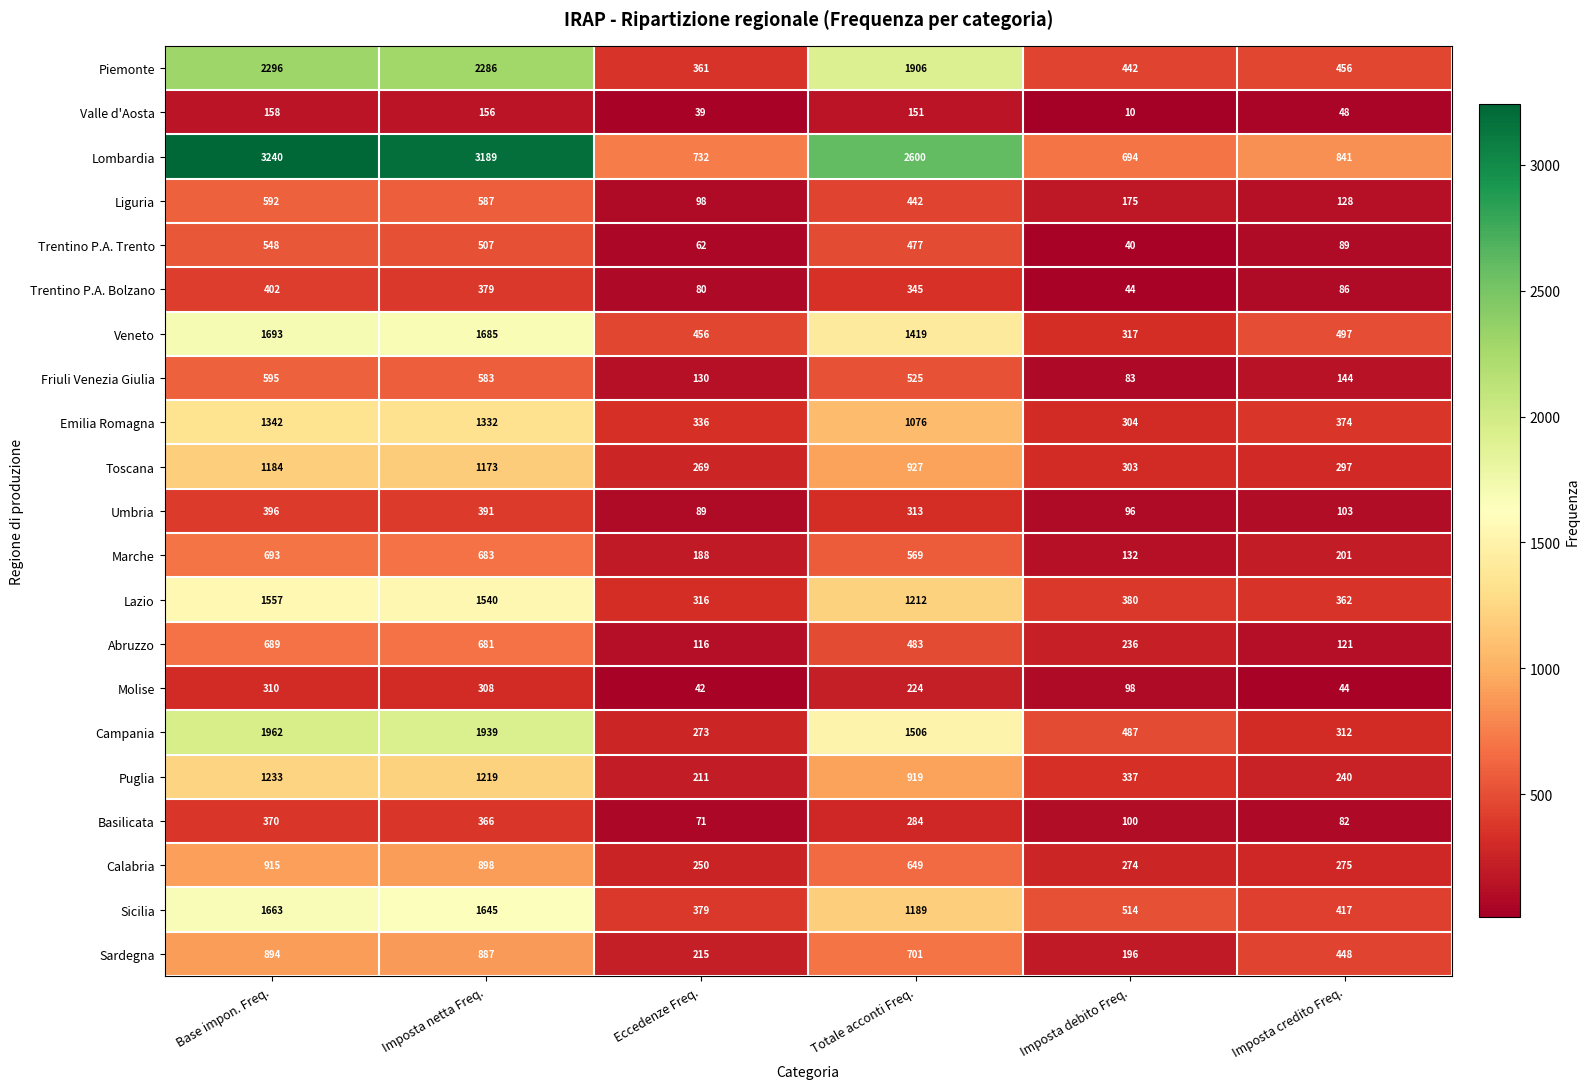

What is the sum of all Friuli Venezia Giulia values?

2060